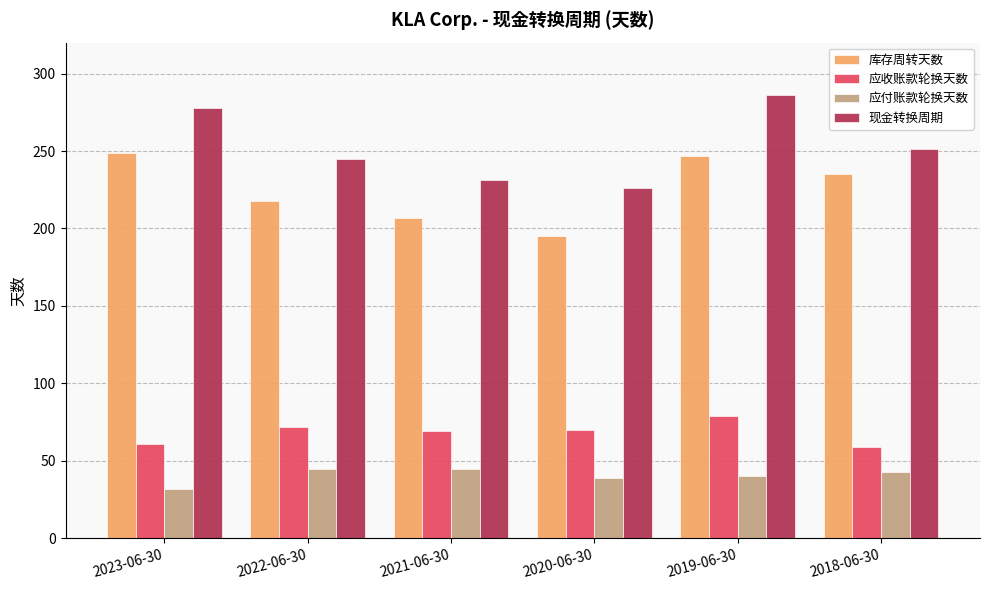

List the series in order of their peak value, highest first.

现金转换周期, 库存周转天数, 应收账款轮换天数, 应付账款轮换天数